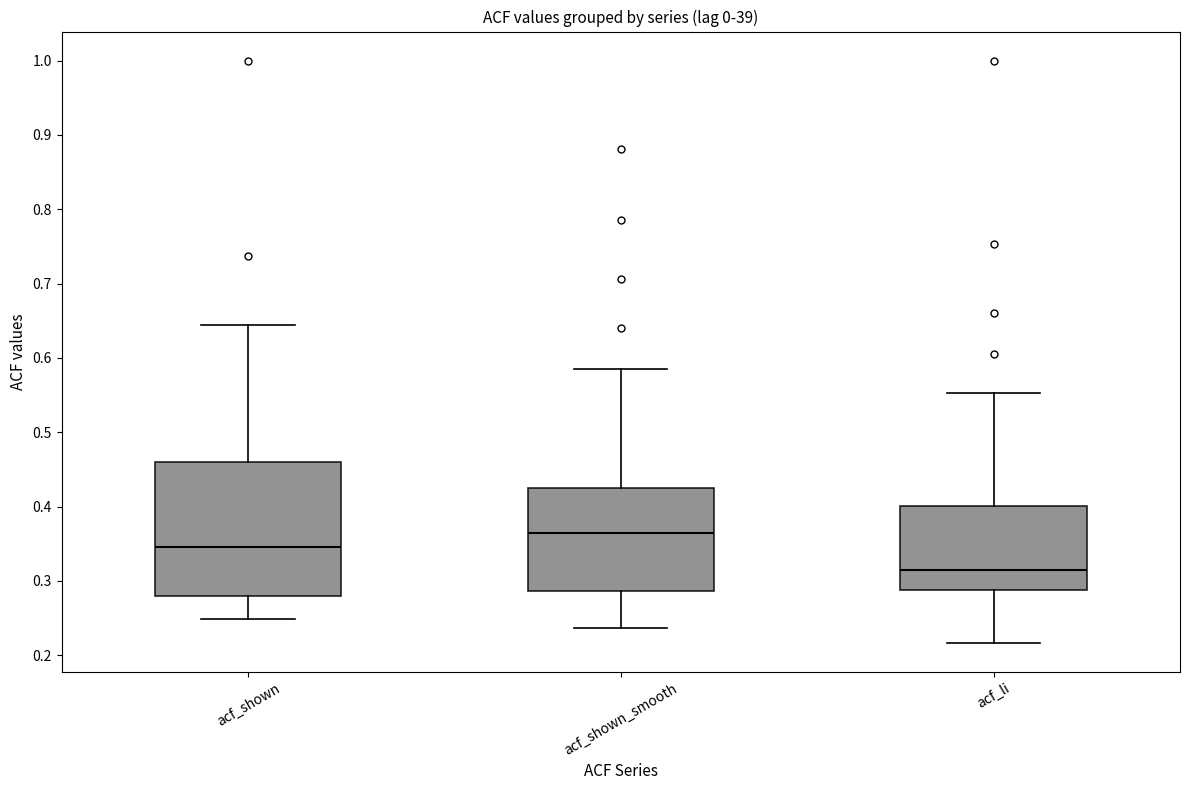

Reading left to right, read every box against the y-axis: the position of its median line, the range the box covers, and the ends of its whiskers. The values are not printed on the chart, so give them approximately, as read against the axis.

acf_shown: median 0.35, box 0.28 to 0.46, whiskers 0.25 to 0.64
acf_shown_smooth: median 0.37, box 0.29 to 0.43, whiskers 0.24 to 0.59
acf_li: median 0.31, box 0.29 to 0.40, whiskers 0.22 to 0.55